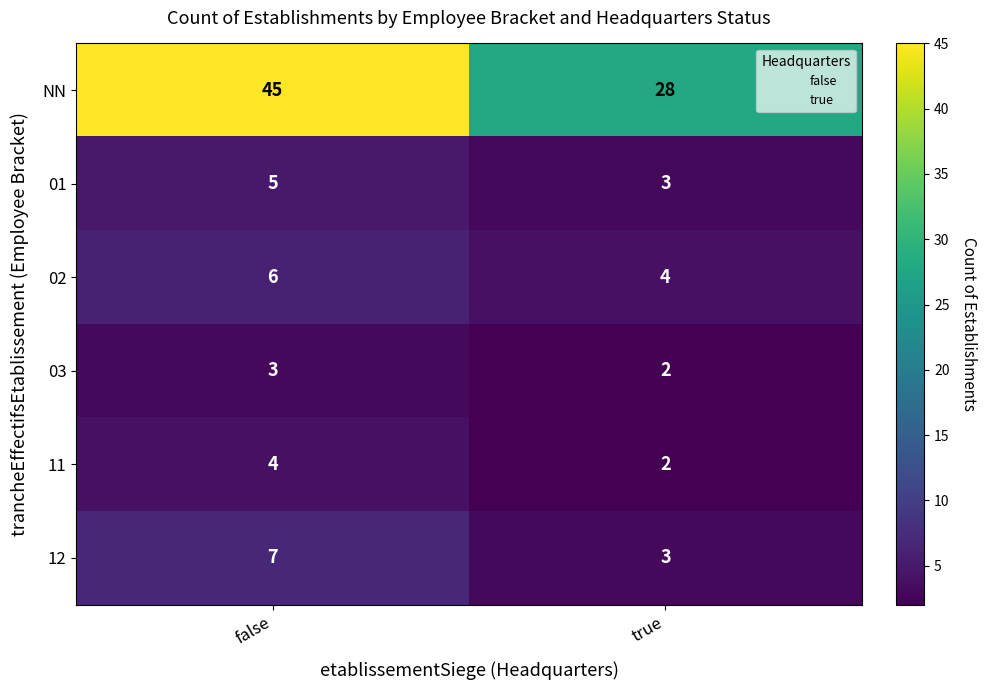

At which category does the chart reach its minimum across all series?

true